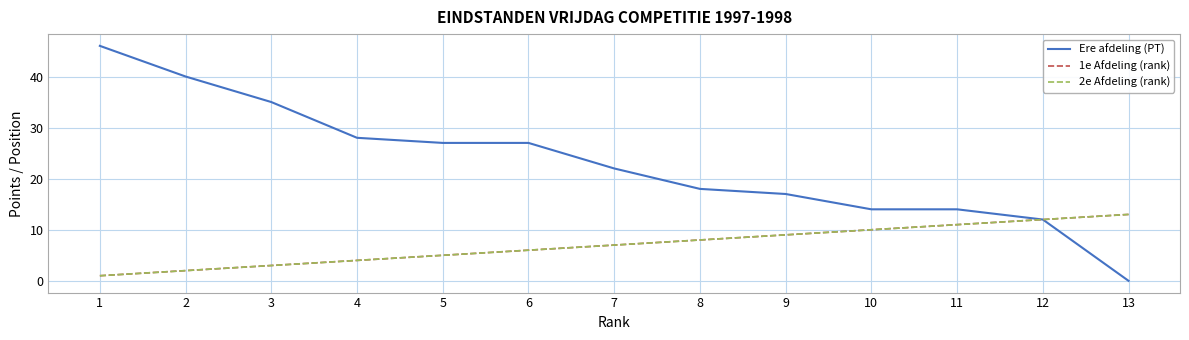

Reading right to left, extract all data points from this chart.

Ere afdeling (PT): 13=0	12=12	11=14	10=14	9=17	8=18	7=22	6=27	5=27	4=28	3=35	2=40	1=46
1e Afdeling (rank): 13=13	12=12	11=11	10=10	9=9	8=8	7=7	6=6	5=5	4=4	3=3	2=2	1=1
2e Afdeling (rank): 13=13	12=12	11=11	10=10	9=9	8=8	7=7	6=6	5=5	4=4	3=3	2=2	1=1